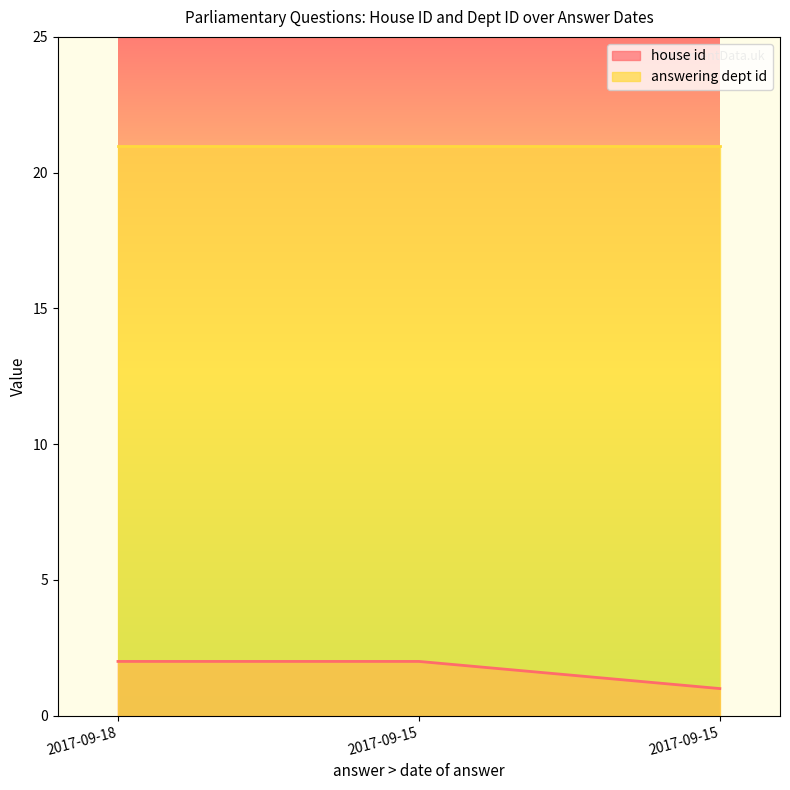

What is the sum of the values at 2017-09-18 and 2017-09-15?

4